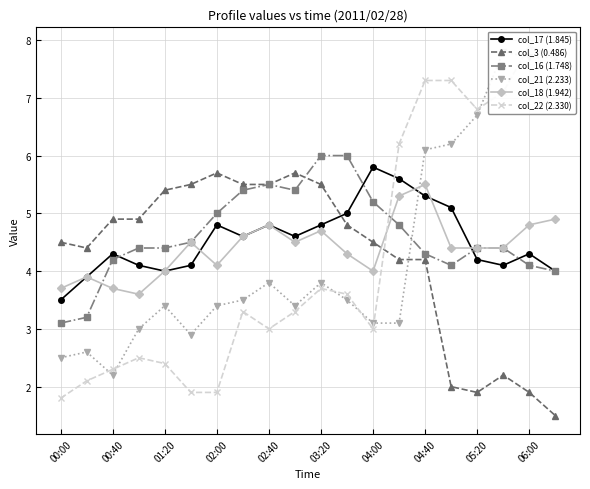

Is it true that col_17 (1.845) equals 2.1 at 00:40?

False